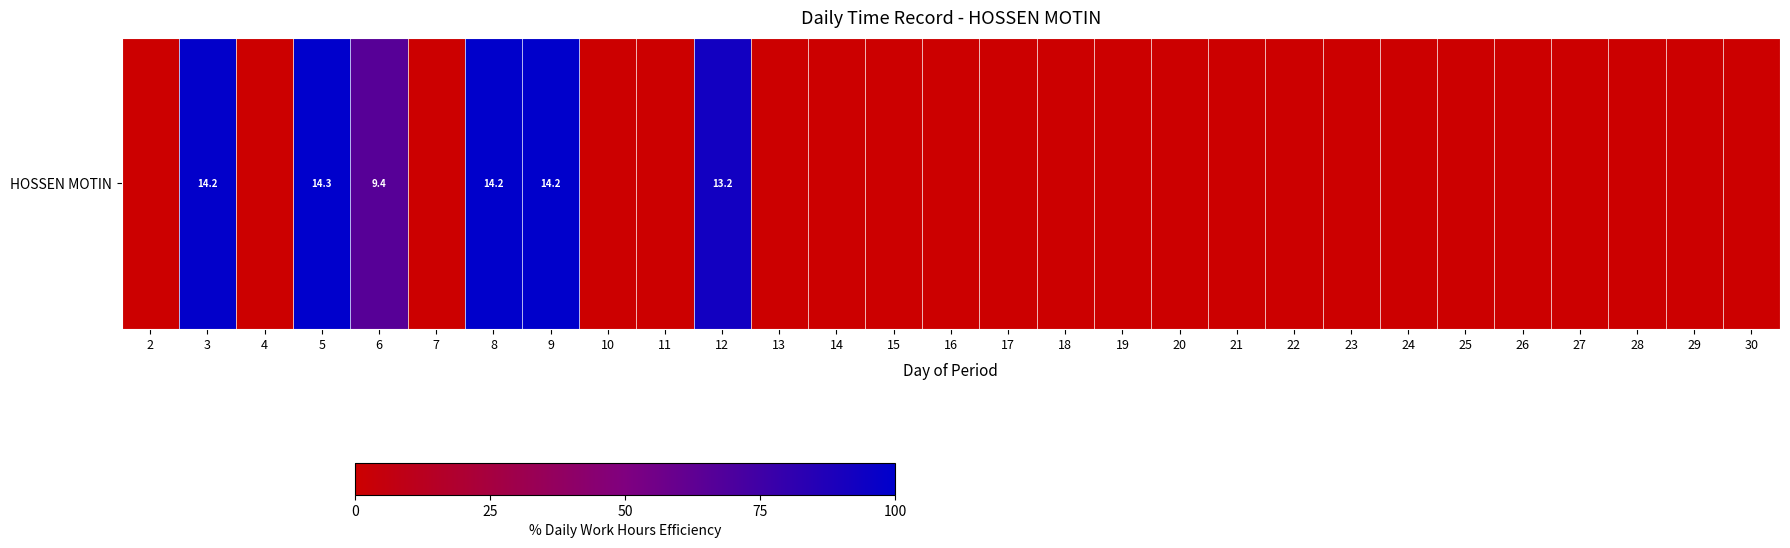

Reading left to right, what are all the values shown in this chart?

0.0	99.2	0.0	100.0	66.0	0.0	99.6	99.5	0.0	0.0	92.7	0.0	0.0	0.0	0.0	0.0	0.0	0.0	0.0	0.0	0.0	0.0	0.0	0.0	0.0	0.0	0.0	0.0	0.0